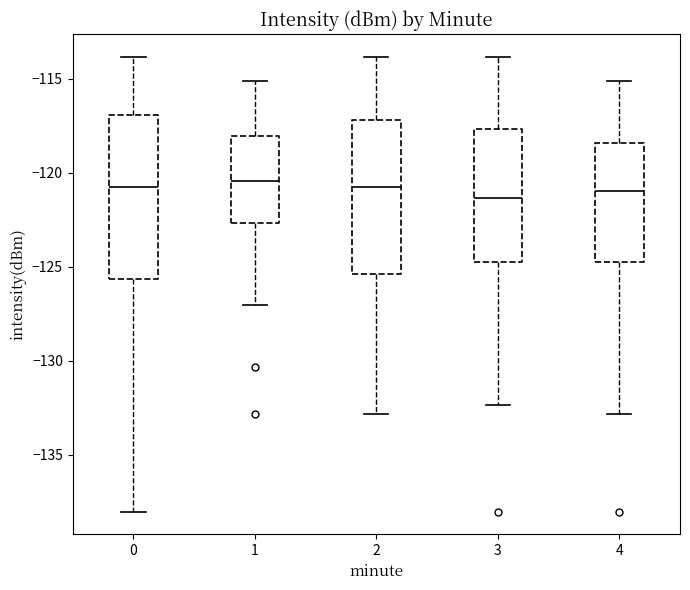

Reading left to right, transcribe this box plot: for each box, give where its median line is, the range the box spans, and where its two whiskers end, as read against the y-axis. The values are not printed on the chart, so give them approximately, as read against the axis.

0: median -121.0, box -125.5 to -117.0, whiskers -138.0 to -114.0
1: median -120.5, box -122.5 to -118.0, whiskers -127.0 to -115.0
2: median -121.0, box -125.5 to -117.0, whiskers -133.0 to -114.0
3: median -121.5, box -124.5 to -117.5, whiskers -132.5 to -114.0
4: median -121.0, box -124.5 to -118.5, whiskers -133.0 to -115.0